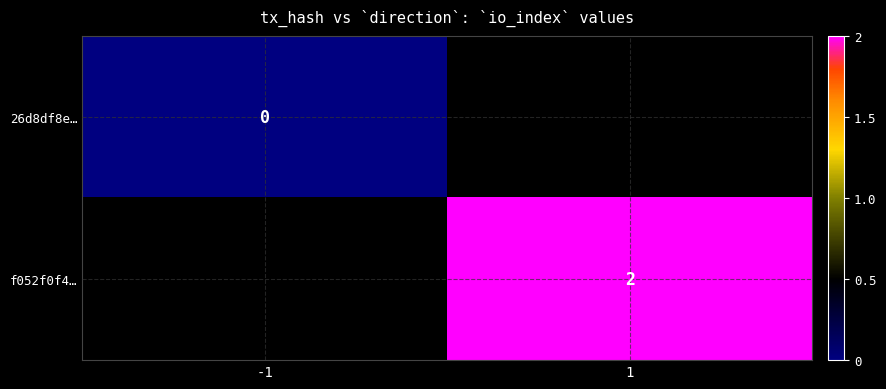

Is the value of f052f0f4… at 1 greater than the value of 26d8df8e… at -1?

Yes